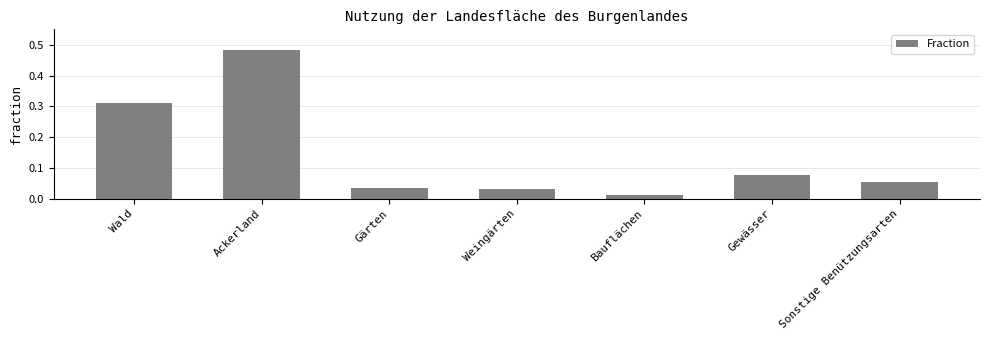

What position from the right is Gewässer?

2